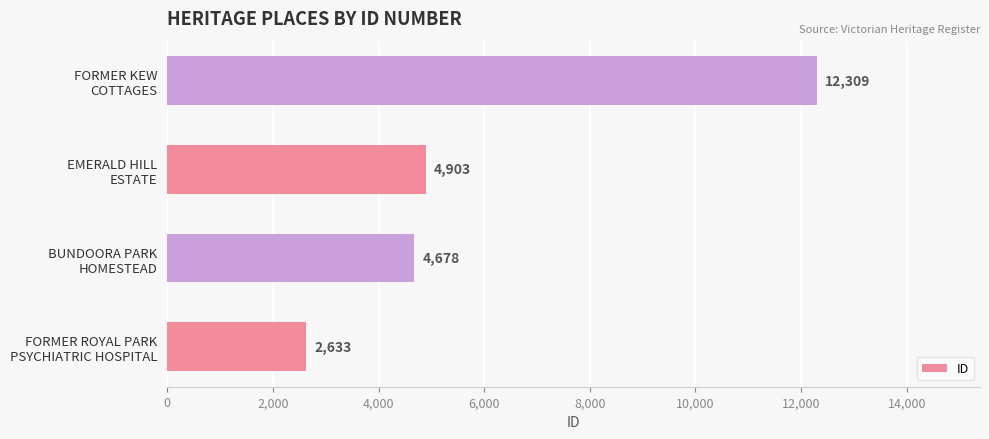

What is the difference between the second highest and minimum values?

2270